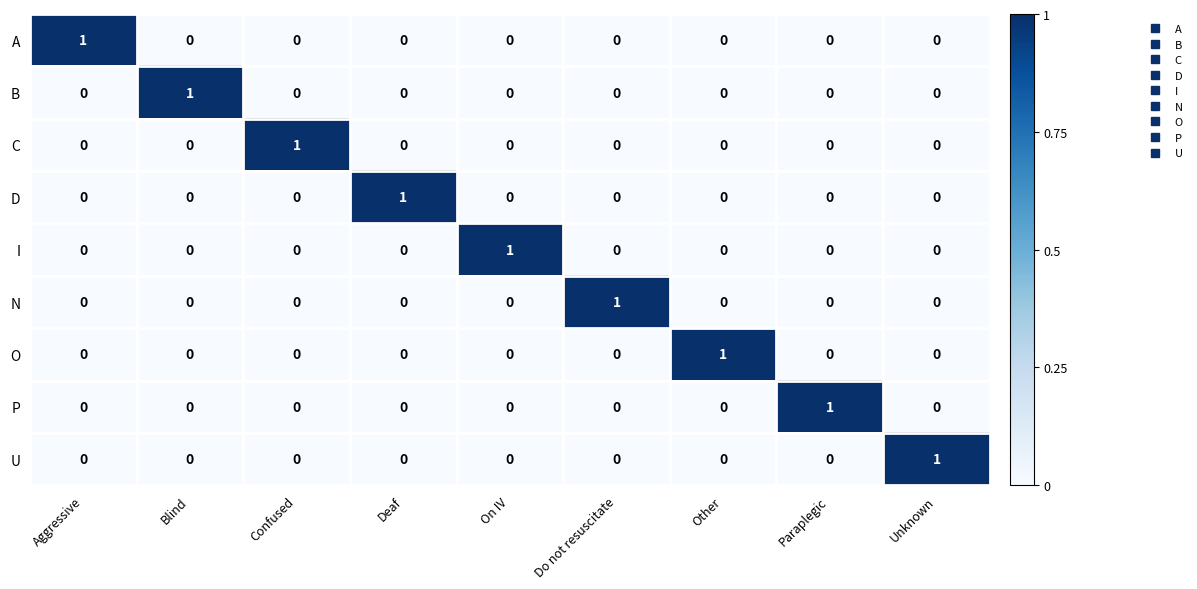

The B series shows 0 at On IV. True or false?

True